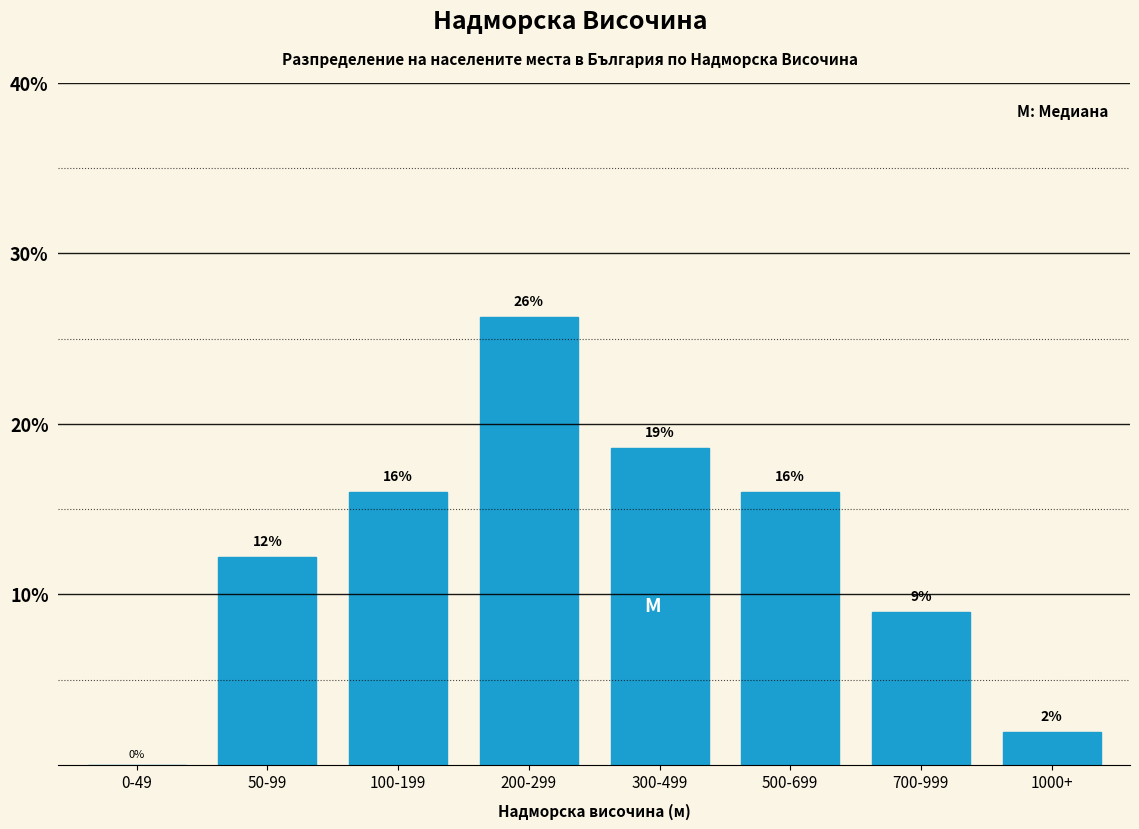

Read the value at 50-99.

12.2